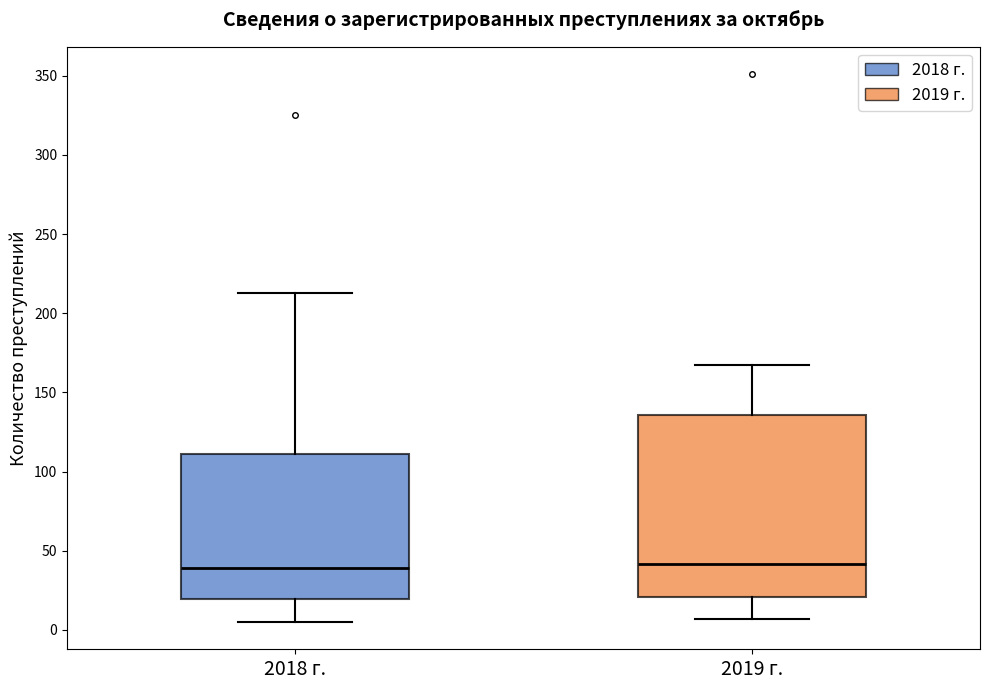

Comparing the boxes themselves (not the whiskers), which one is the tallest?

2019 г.